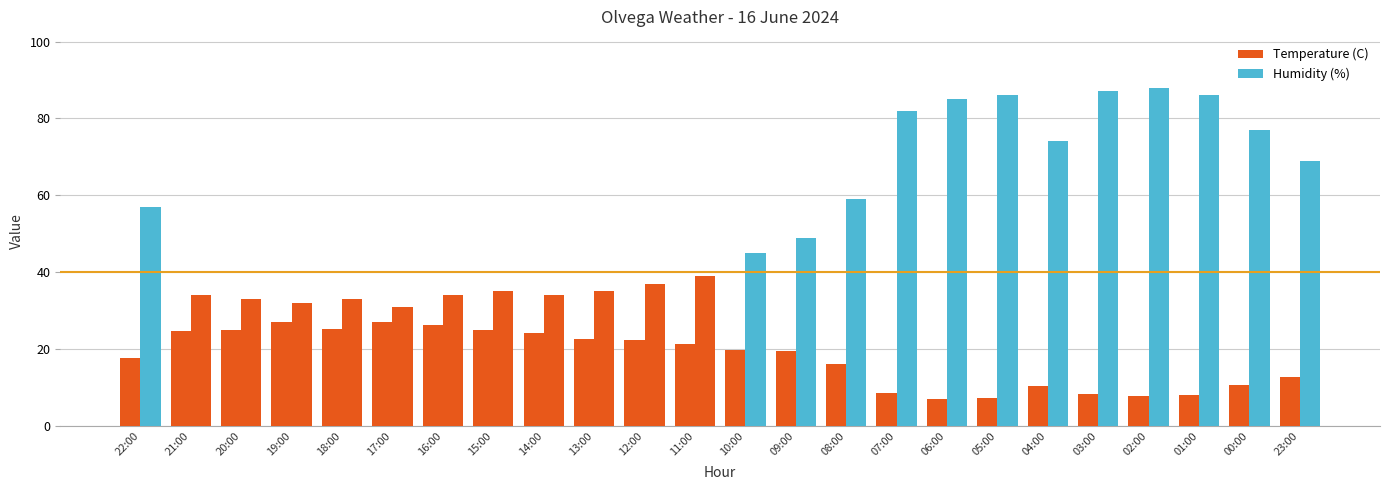

The Humidity (%) series shows 50.0 at 19:00. True or false?

False